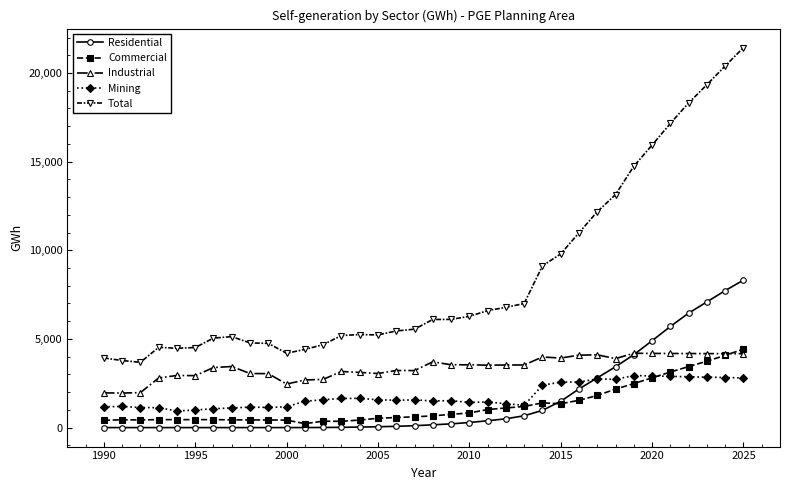

What are all the series names shown in the legend?

Residential, Commercial, Industrial, Mining, Total